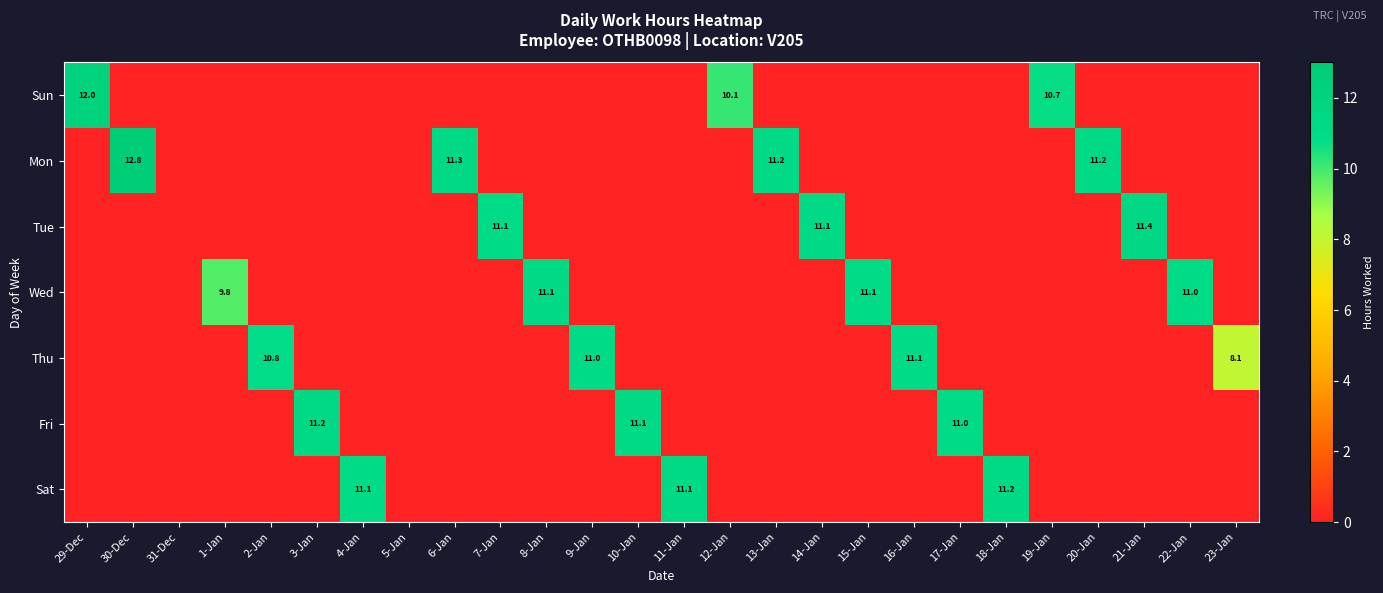

Which series has the largest total across all categories?

Mon